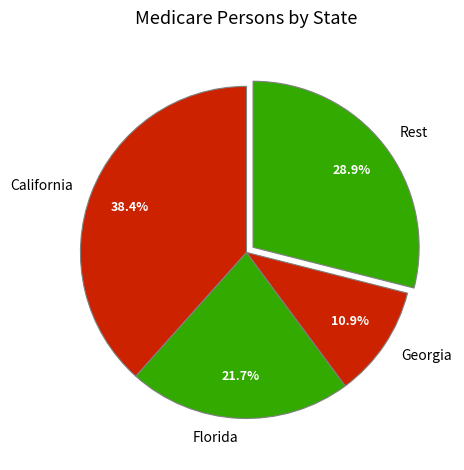

Does any single category account for the majority?

No